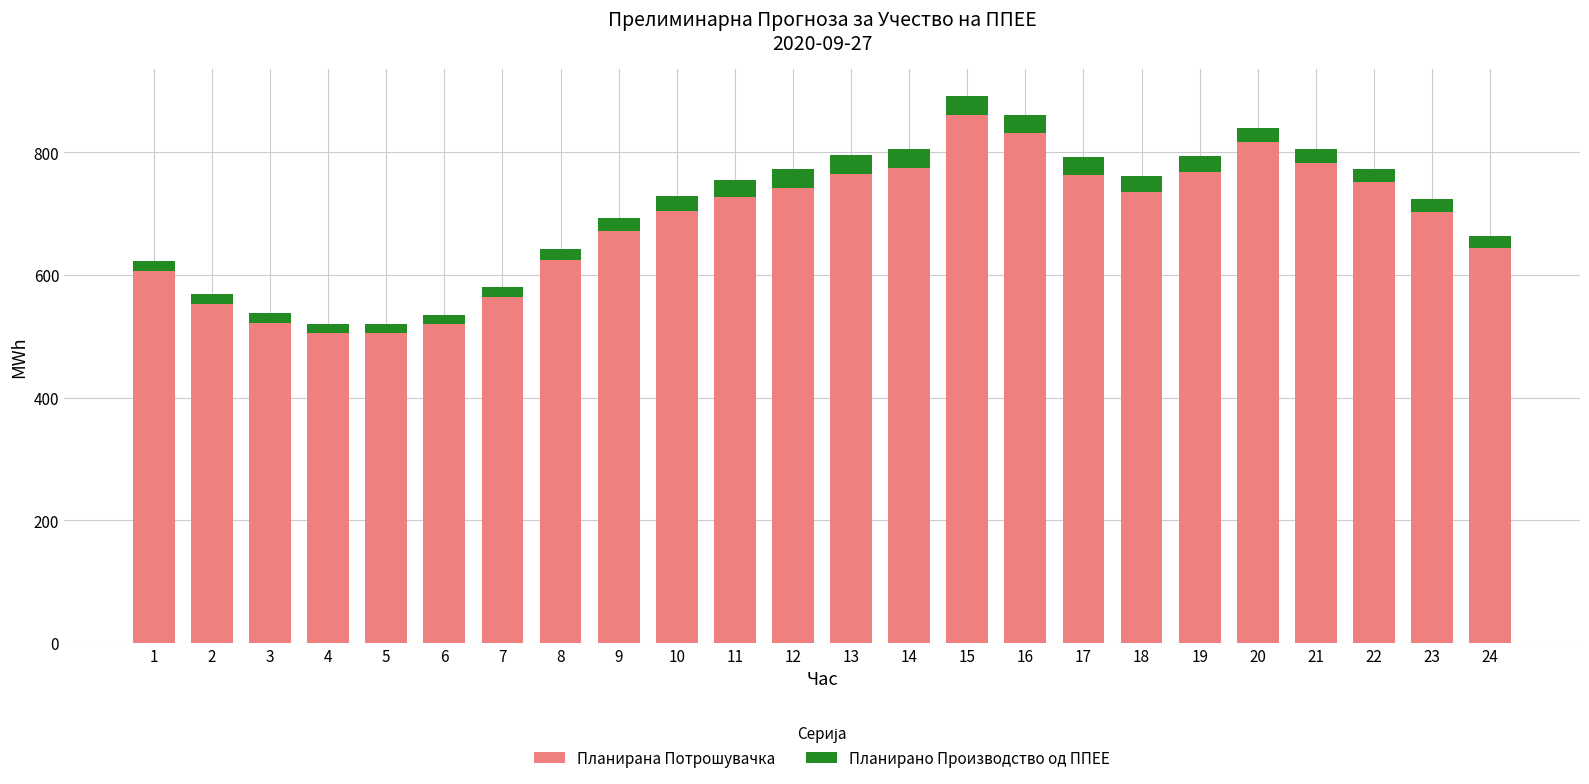

What is the lowest value of the Планирана Потрошувачка series?

504.7